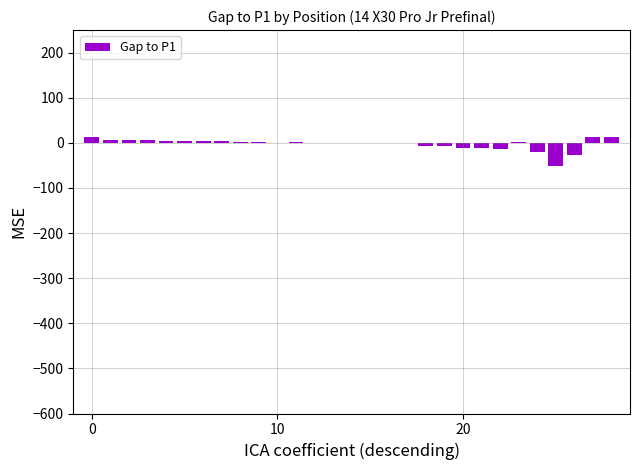

What is the sum of all values?

-70.4